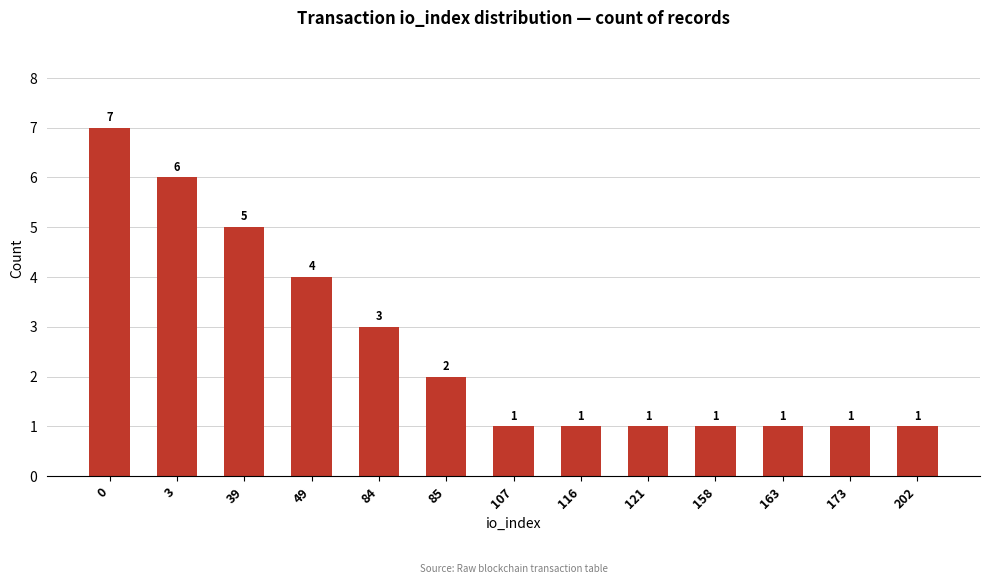

What is the ratio of the value at 3 to the value at 116?

6.0